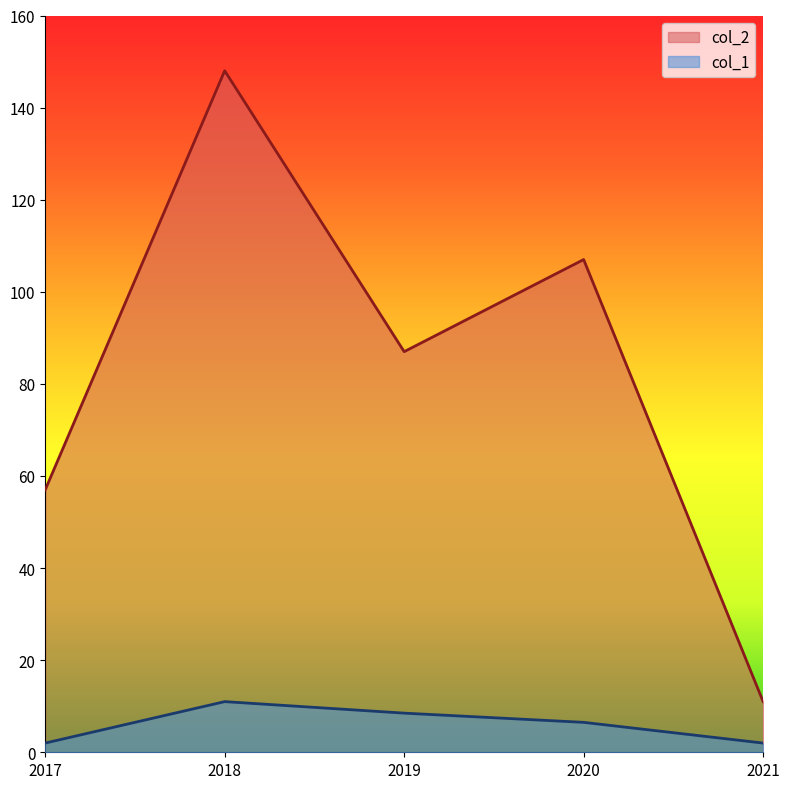

Count the number of data series in this chart.

2